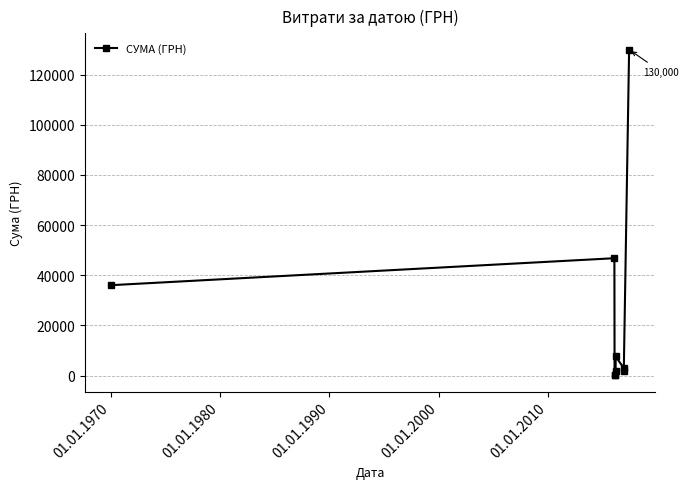

How many interior local peaks (higher than both neighbors) does the data have?

2